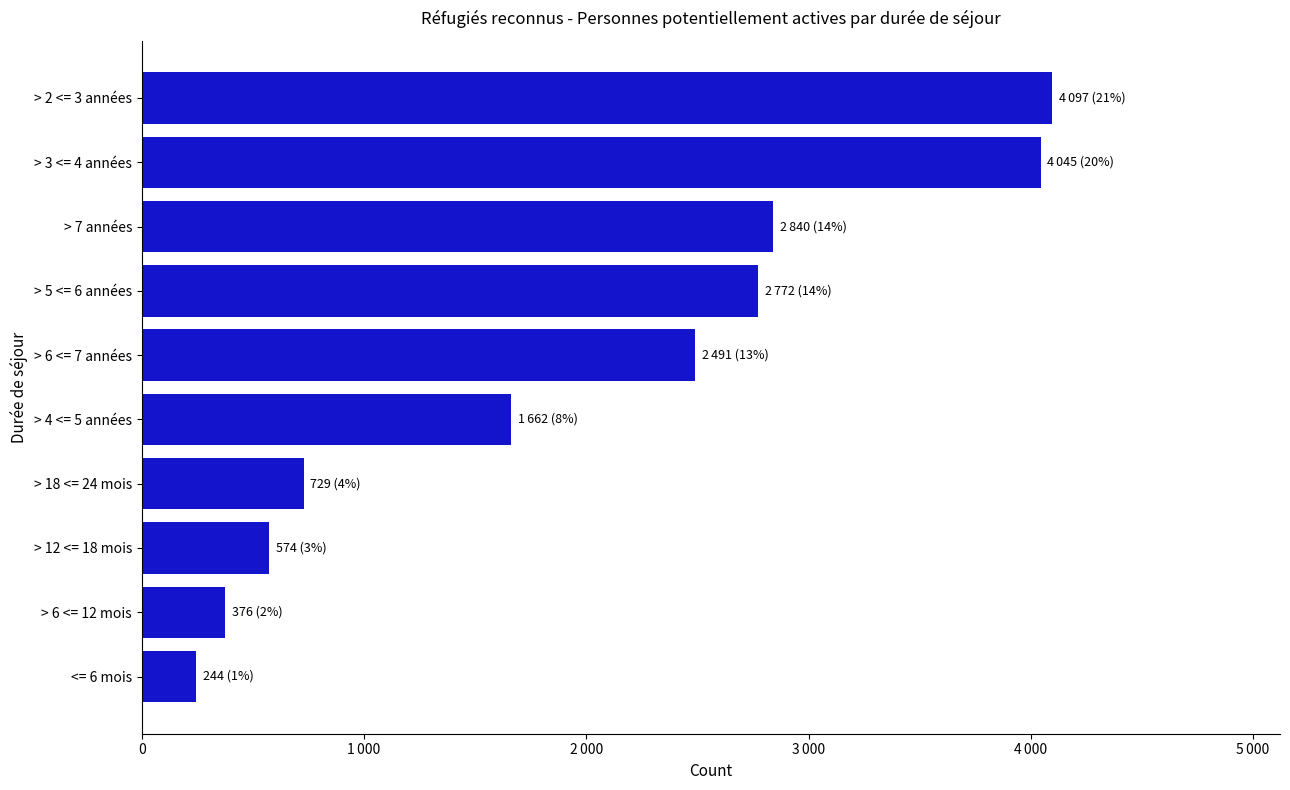

At which category does the chart reach its minimum across all series?

<= 6 mois